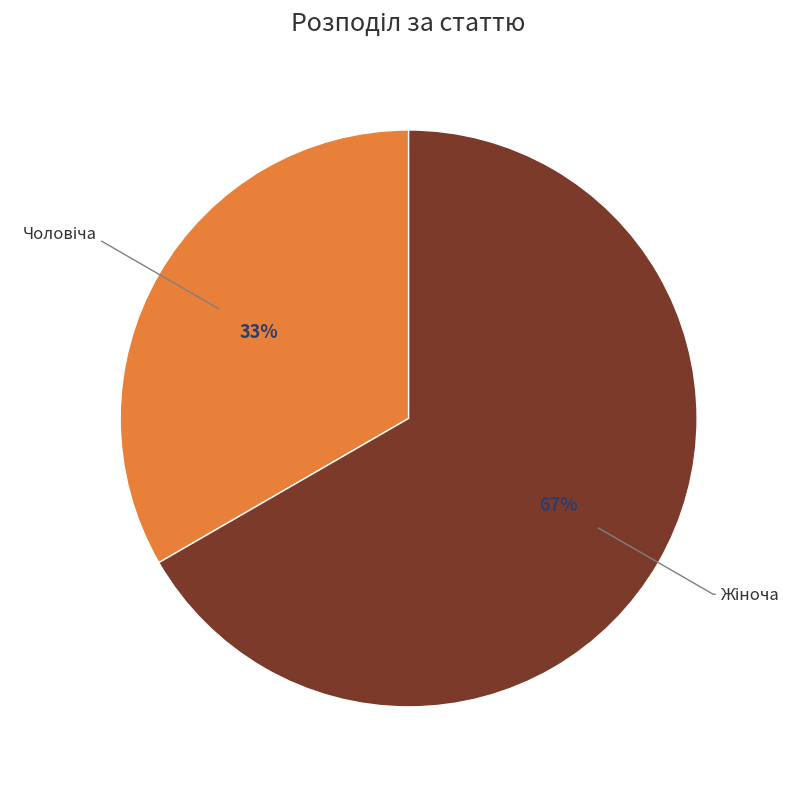

Count the number of slices in the pie.

2